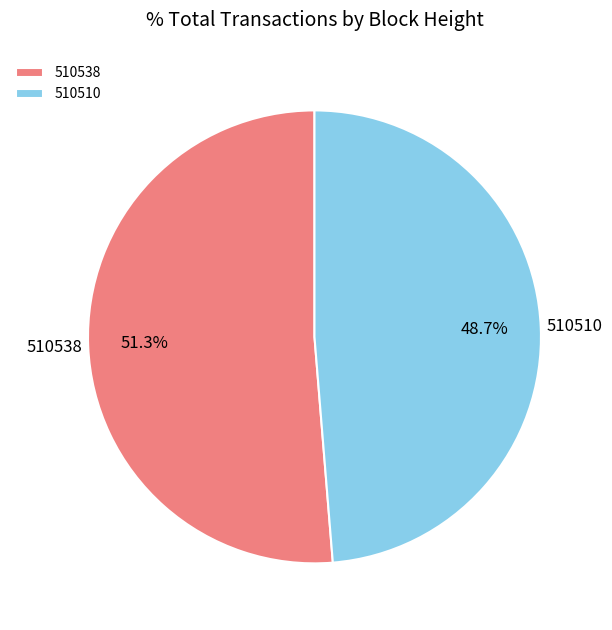

True or false: 510538 accounts for 51% of the total.

True